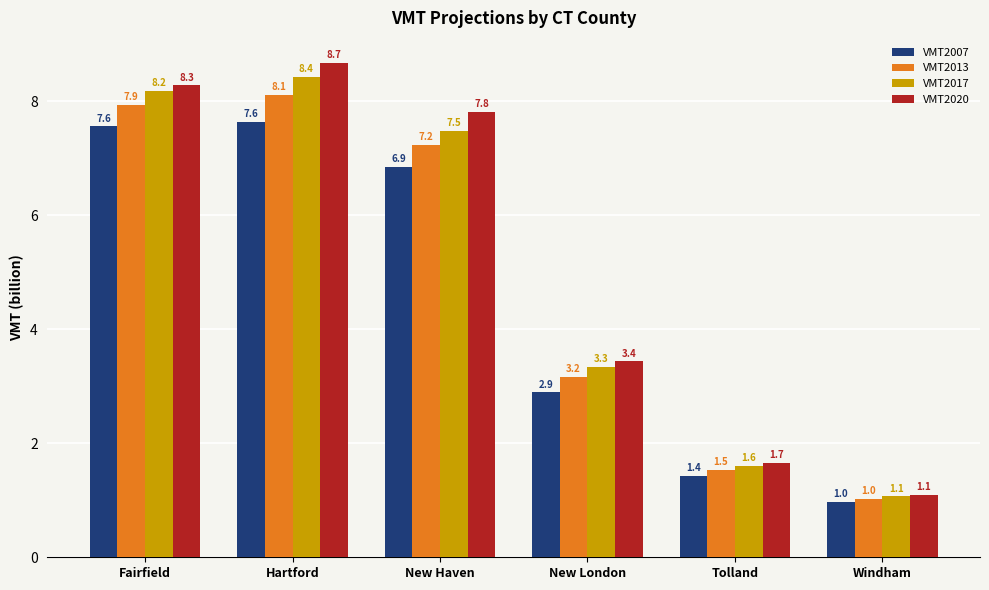

The VMT2007 series shows 11.9 at New Haven. True or false?

False